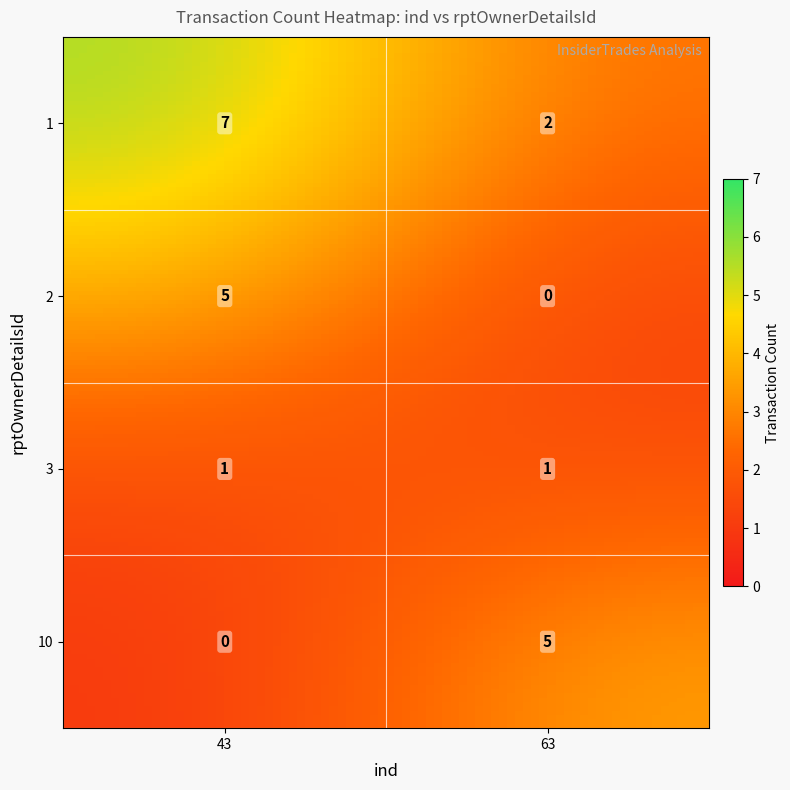

Between 43 and 63, which series saw the biggest shift?

1